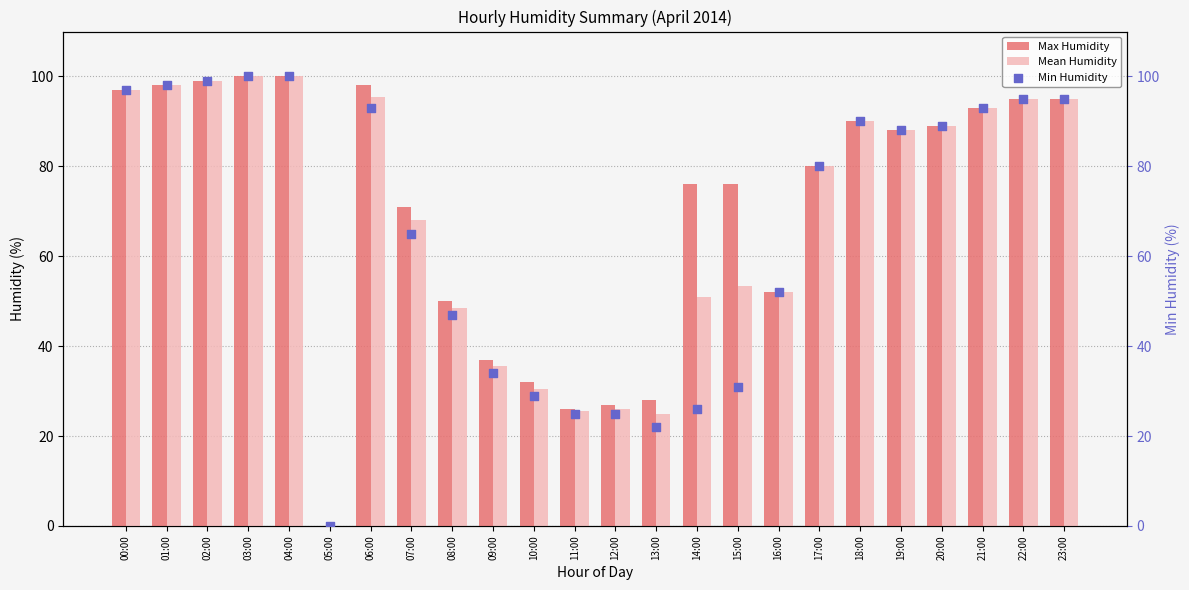

Which series contains the lowest Y value?

Max Humidity